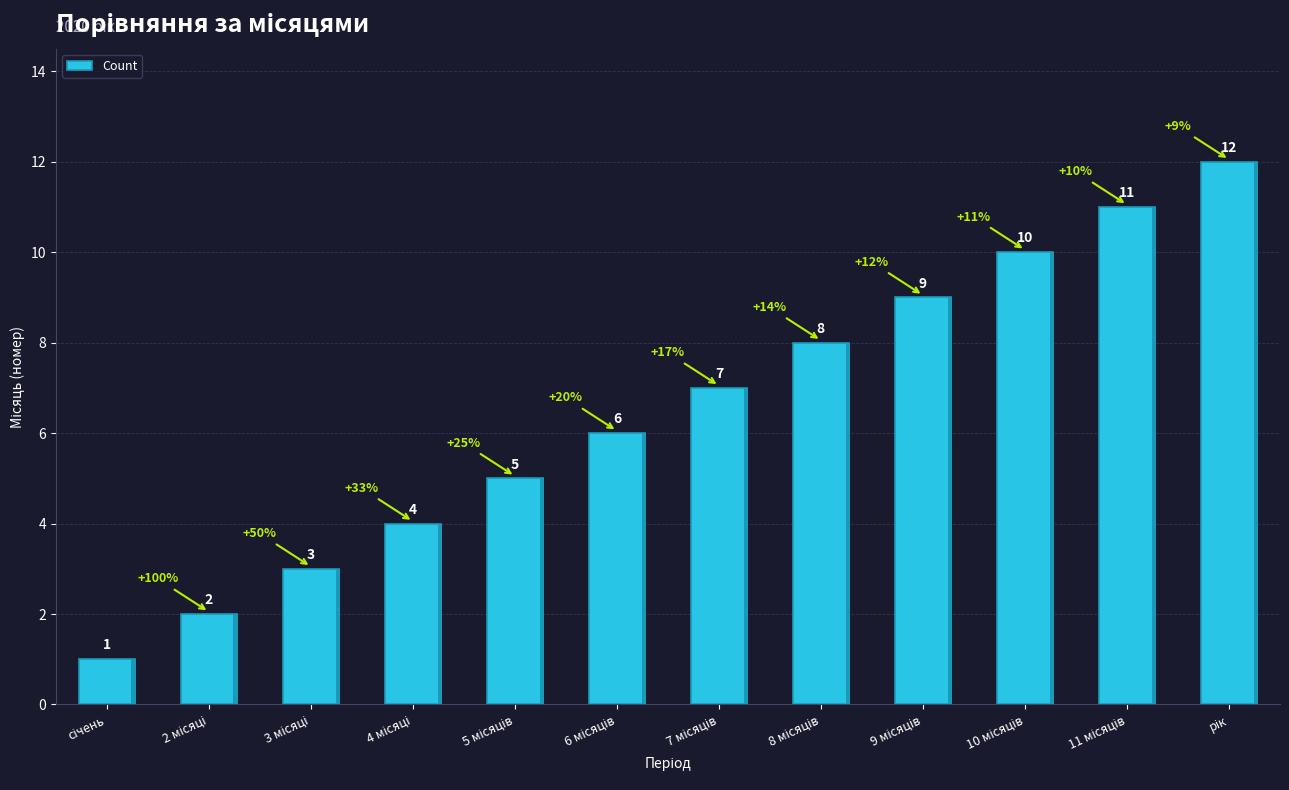

What is the change in value from 4 місяці to 8 місяців?

+4